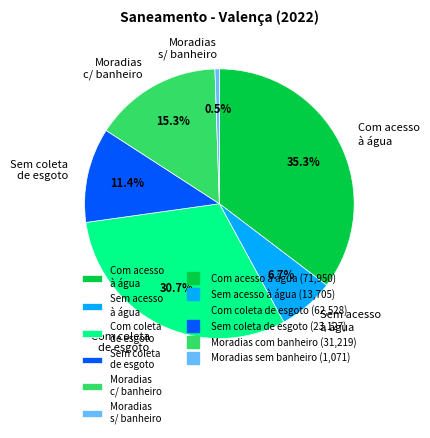

What is the smallest slice in the pie chart?

Moradias s/ banheiro